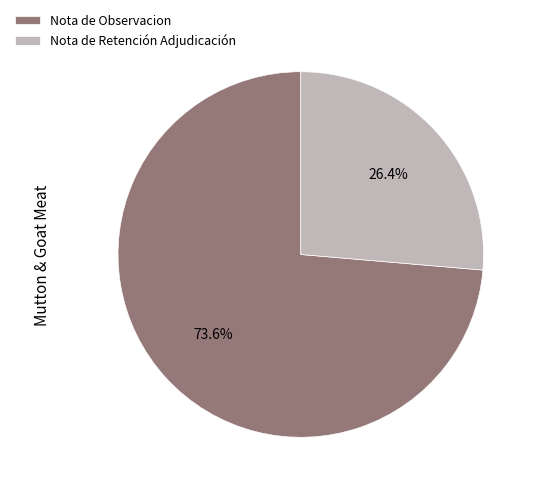

To the nearest percent, what is the difference between the largest and smallest slice percentages?

47%